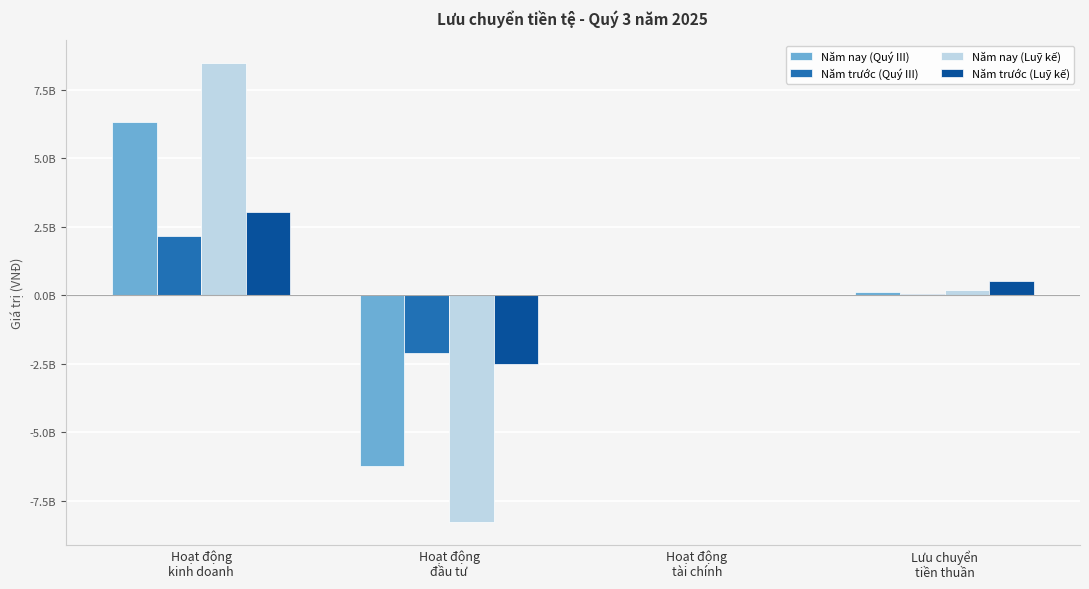

Reading left to right, extract all data points from this chart.

Năm nay (Quý III): Hoạt động
kinh doanh=6338066545	Hoạt động
đầu tư=-6222473973	Hoạt động
tài chính=0	Lưu chuyển
tiền thuần=115592572
Năm trước (Quý III): Hoạt động
kinh doanh=2162458251	Hoạt động
đầu tư=-2118026303	Hoạt động
tài chính=0	Lưu chuyển
tiền thuần=44431948
Năm nay (Luỹ kế): Hoạt động
kinh doanh=8468139283	Hoạt động
đầu tư=-8262579998	Hoạt động
tài chính=0	Lưu chuyển
tiền thuần=205559285
Năm trước (Luỹ kế): Hoạt động
kinh doanh=3032966315	Hoạt động
đầu tư=-2493601350	Hoạt động
tài chính=0	Lưu chuyển
tiền thuần=539364965